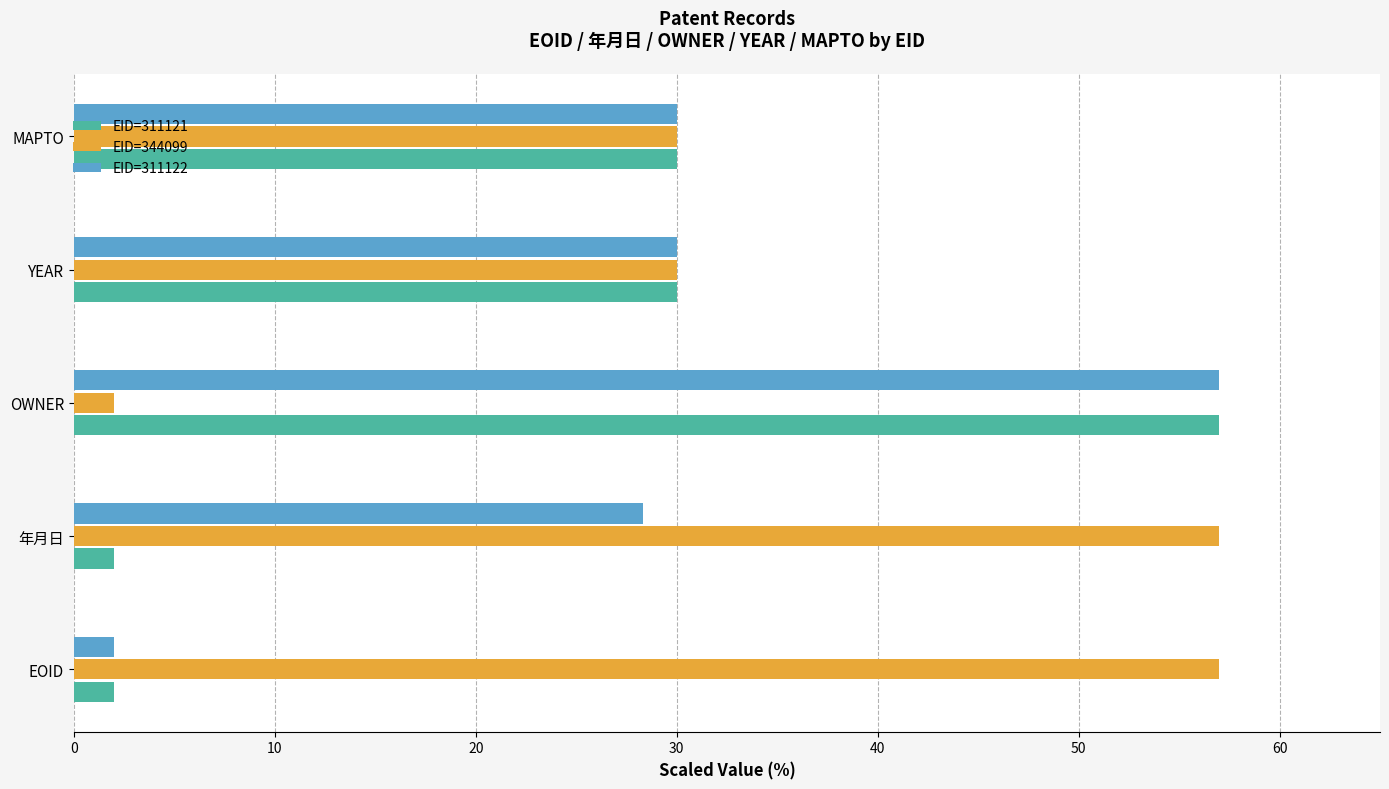

Rank the series at 年月日 from lowest to highest value.

EID=311121, EID=311122, EID=344099